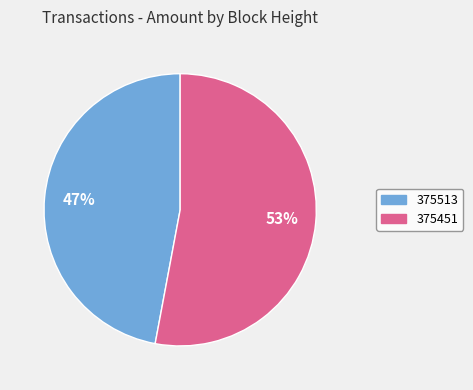

To the nearest percent, what is the average slice percentage?

50%